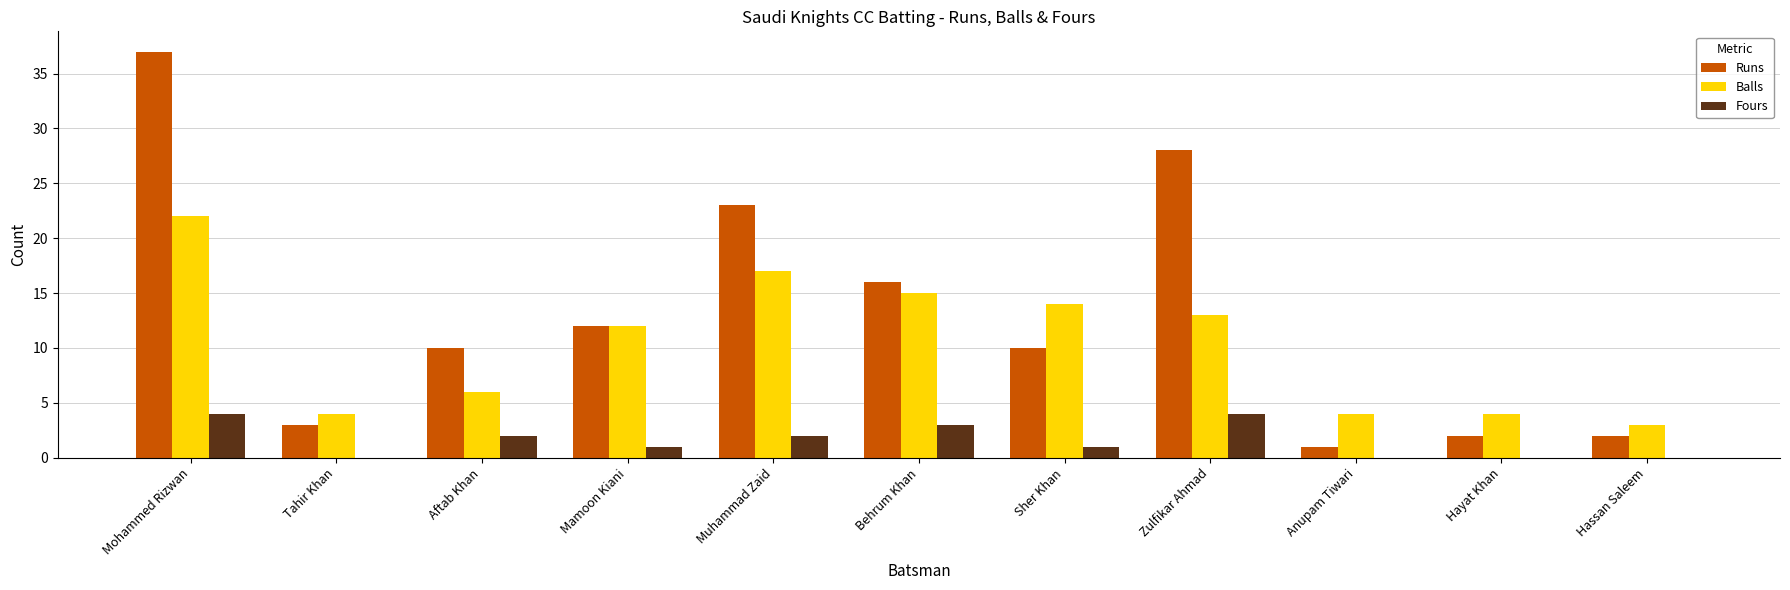

True or false: Fours has a value of 0 at Hassan Saleem.

True